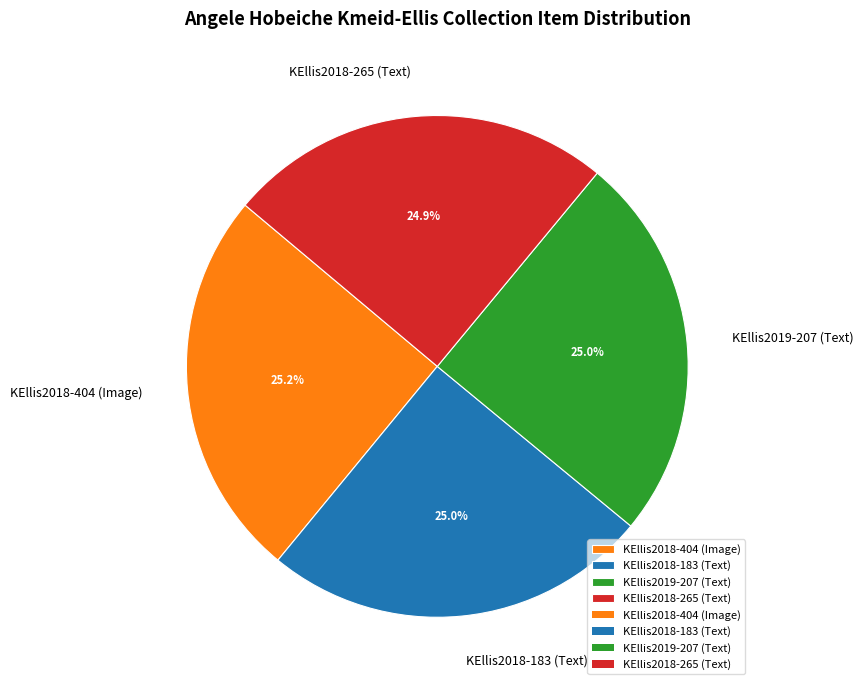

How many slices are in this pie chart?

4